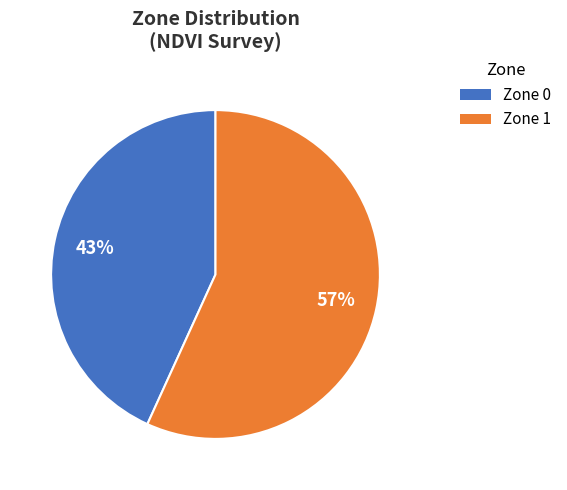

Is it true that Zone 1 is 57% of the pie?

True